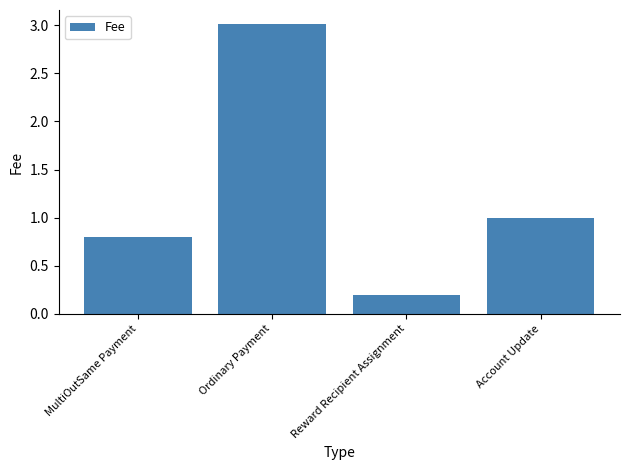

How many distinct data groups are displayed?

1